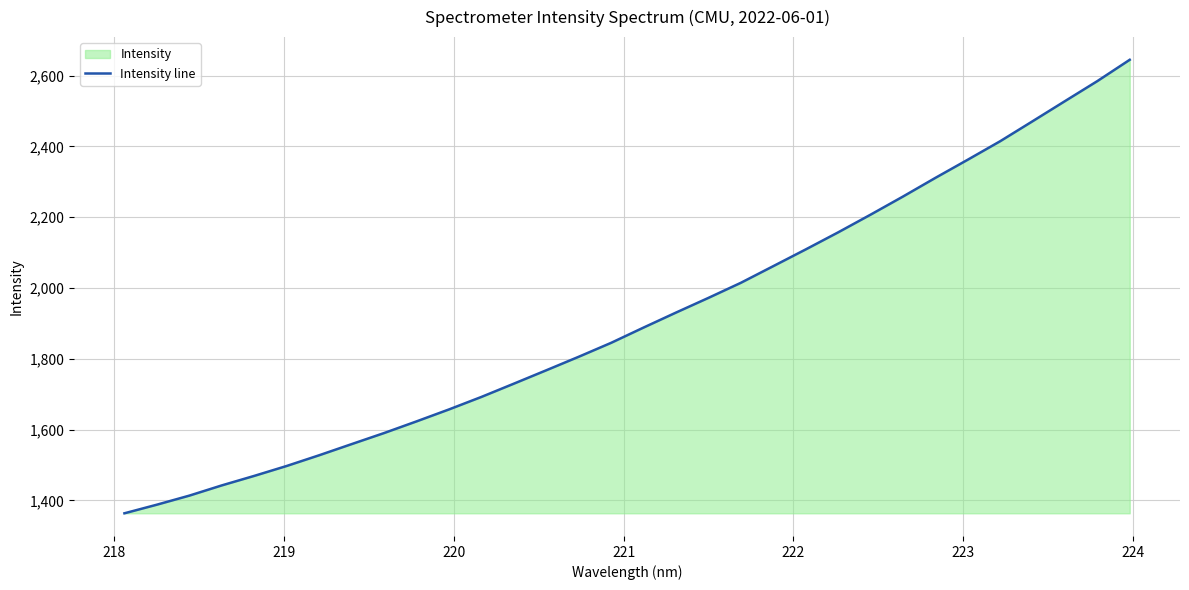

What is the smallest value displayed?

1363.3